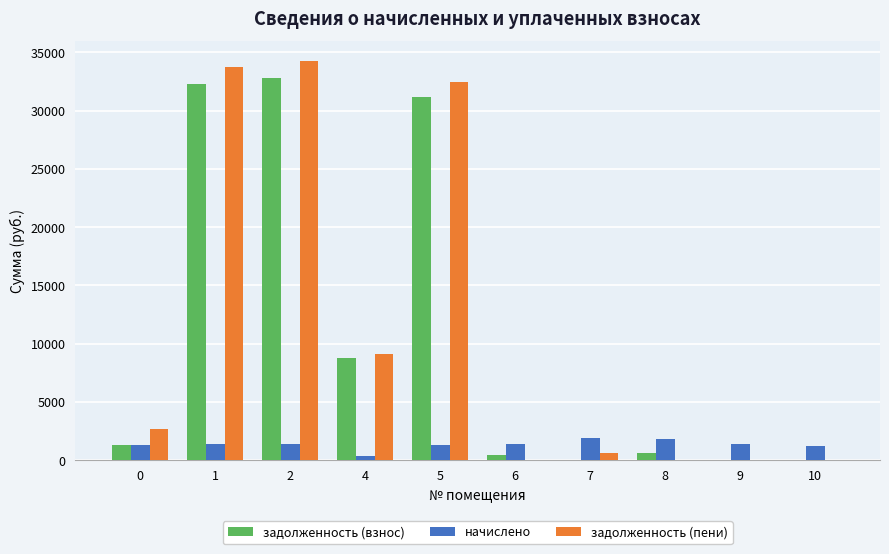

What is the sum of all задолженность (взнос) values?

107466.6